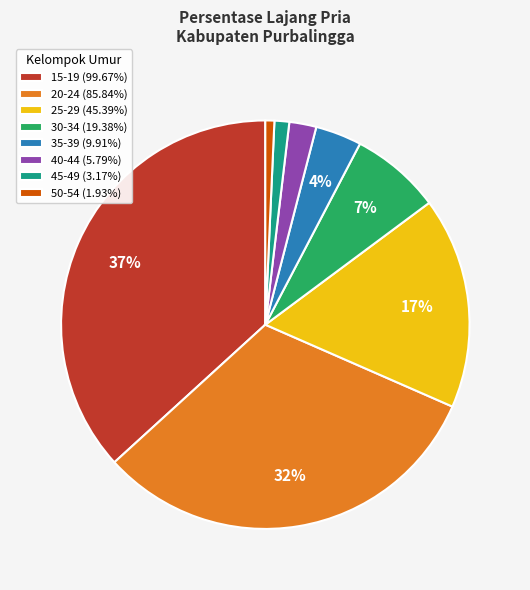

Is it true that 25-29 is 26% of the pie?

False